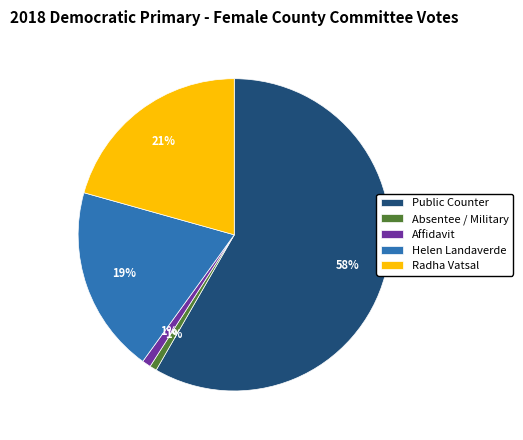

To the nearest percent, what is the average slice percentage?

20%